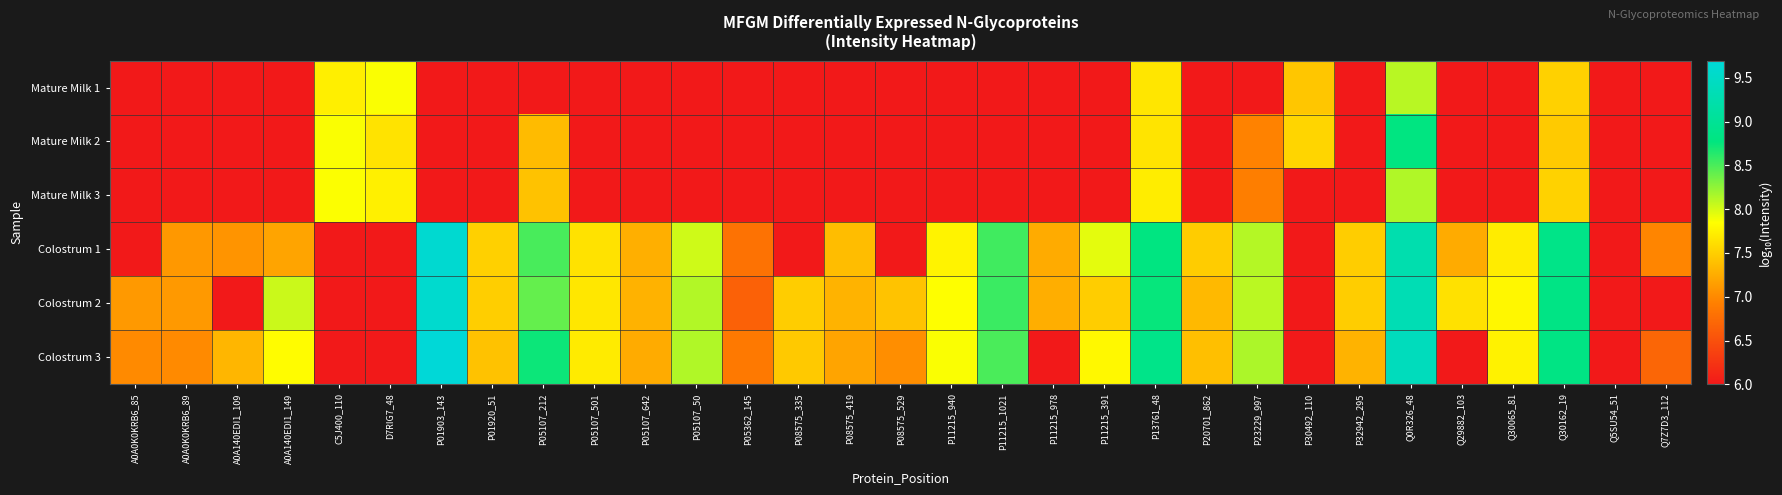

Reading left to right, what are all the values shown in this chart?

Mature Milk 1: A0A0K0KRB6_85=5.0	A0A0K0KRB6_89=5.0	A0A140EDI1_109=5.0	A0A140EDI1_149=5.0	C5J400_110=7.7	D7RIG7_48=7.9	P01903_143=5.0	P01920_51=5.0	P05107_212=5.0	P05107_501=5.0	P05107_642=5.0	P05107_50=5.0	P05362_145=5.0	P08575_335=5.0	P08575_419=5.0	P08575_529=5.0	P11215_940=5.0	P11215_1021=5.0	P11215_978=5.0	P11215_391=5.0	P13761_48=7.7	P20701_862=5.0	P23229_997=5.0	P30492_110=7.4	P32942_295=5.0	Q0R326_48=8.1	Q29882_103=5.0	Q30065_81=5.0	Q30162_19=7.5	Q5SU54_51=5.0	Q7Z7D3_112=5.0
Mature Milk 2: A0A0K0KRB6_85=5.0	A0A0K0KRB6_89=5.0	A0A140EDI1_109=5.0	A0A140EDI1_149=5.0	C5J400_110=7.9	D7RIG7_48=7.6	P01903_143=5.0	P01920_51=5.0	P05107_212=7.4	P05107_501=5.0	P05107_642=5.0	P05107_50=5.0	P05362_145=5.0	P08575_335=5.0	P08575_419=5.0	P08575_529=5.0	P11215_940=5.0	P11215_1021=5.0	P11215_978=5.0	P11215_391=5.0	P13761_48=7.7	P20701_862=5.0	P23229_997=6.9	P30492_110=7.6	P32942_295=5.0	Q0R326_48=8.8	Q29882_103=5.0	Q30065_81=5.0	Q30162_19=7.5	Q5SU54_51=5.0	Q7Z7D3_112=5.0
Mature Milk 3: A0A0K0KRB6_85=5.0	A0A0K0KRB6_89=5.0	A0A140EDI1_109=5.0	A0A140EDI1_149=5.0	C5J400_110=7.9	D7RIG7_48=7.7	P01903_143=5.0	P01920_51=5.0	P05107_212=7.4	P05107_501=5.0	P05107_642=5.0	P05107_50=5.0	P05362_145=5.0	P08575_335=5.0	P08575_419=5.0	P08575_529=5.0	P11215_940=5.0	P11215_1021=5.0	P11215_978=5.0	P11215_391=5.0	P13761_48=7.7	P20701_862=5.0	P23229_997=6.9	P30492_110=5.0	P32942_295=5.0	Q0R326_48=8.1	Q29882_103=5.0	Q30065_81=5.0	Q30162_19=7.5	Q5SU54_51=5.0	Q7Z7D3_112=5.0
Colostrum 1: A0A0K0KRB6_85=5.0	A0A0K0KRB6_89=7.1	A0A140EDI1_109=7.1	A0A140EDI1_149=7.2	C5J400_110=5.0	D7RIG7_48=5.0	P01903_143=9.6	P01920_51=7.5	P05107_212=8.5	P05107_501=7.6	P05107_642=7.3	P05107_50=8.0	P05362_145=6.8	P08575_335=5.0	P08575_419=7.4	P08575_529=5.0	P11215_940=7.8	P11215_1021=8.5	P11215_978=7.2	P11215_391=7.9	P13761_48=8.8	P20701_862=7.5	P23229_997=8.1	P30492_110=5.0	P32942_295=7.5	Q0R326_48=9.3	Q29882_103=7.2	Q30065_81=7.7	Q30162_19=8.9	Q5SU54_51=5.0	Q7Z7D3_112=7.0
Colostrum 2: A0A0K0KRB6_85=7.1	A0A0K0KRB6_89=7.1	A0A140EDI1_109=5.0	A0A140EDI1_149=8.0	C5J400_110=5.0	D7RIG7_48=5.0	P01903_143=9.6	P01920_51=7.5	P05107_212=8.4	P05107_501=7.7	P05107_642=7.3	P05107_50=8.1	P05362_145=6.7	P08575_335=7.5	P08575_419=7.3	P08575_529=7.4	P11215_940=7.8	P11215_1021=8.6	P11215_978=7.3	P11215_391=7.5	P13761_48=8.7	P20701_862=7.3	P23229_997=8.1	P30492_110=5.0	P32942_295=7.5	Q0R326_48=9.3	Q29882_103=7.6	Q30065_81=7.8	Q30162_19=8.8	Q5SU54_51=5.0	Q7Z7D3_112=5.0
Colostrum 3: A0A0K0KRB6_85=7.0	A0A0K0KRB6_89=7.0	A0A140EDI1_109=7.3	A0A140EDI1_149=7.8	C5J400_110=5.0	D7RIG7_48=5.0	P01903_143=9.7	P01920_51=7.4	P05107_212=8.7	P05107_501=7.7	P05107_642=7.2	P05107_50=8.1	P05362_145=6.9	P08575_335=7.5	P08575_419=7.2	P08575_529=7.0	P11215_940=7.9	P11215_1021=8.5	P11215_978=5.0	P11215_391=7.8	P13761_48=8.9	P20701_862=7.4	P23229_997=8.1	P30492_110=5.0	P32942_295=7.3	Q0R326_48=9.4	Q29882_103=5.0	Q30065_81=7.8	Q30162_19=8.8	Q5SU54_51=5.0	Q7Z7D3_112=6.7